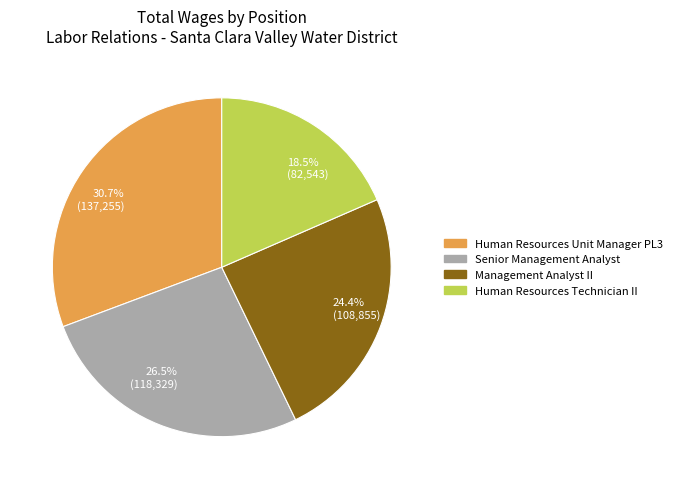

Is there a majority slice in this chart?

No